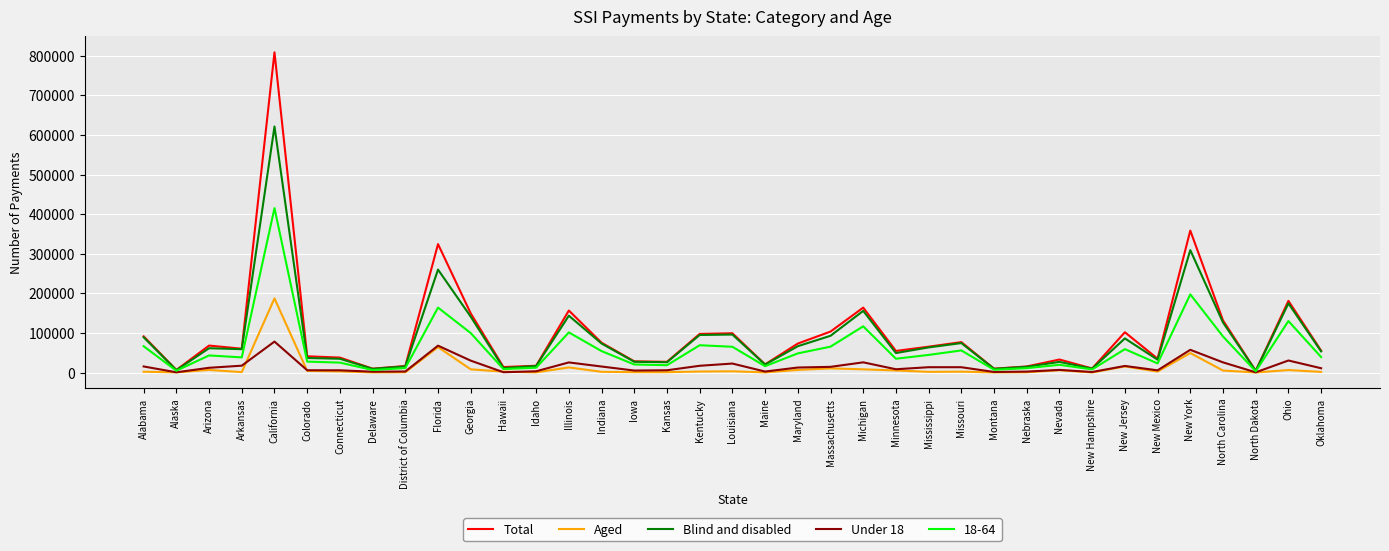

Where is the first local minimum for Under 18?

Alaska